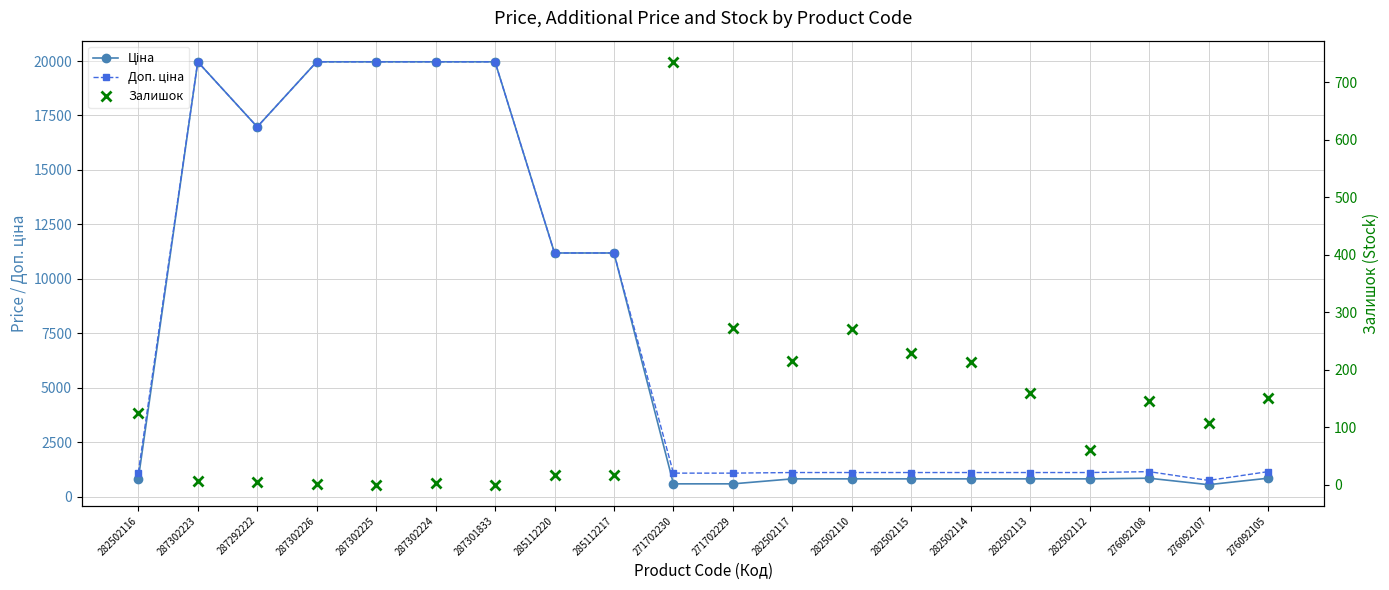

What are all the series names shown in the legend?

Ціна, Доп. ціна, Залишок